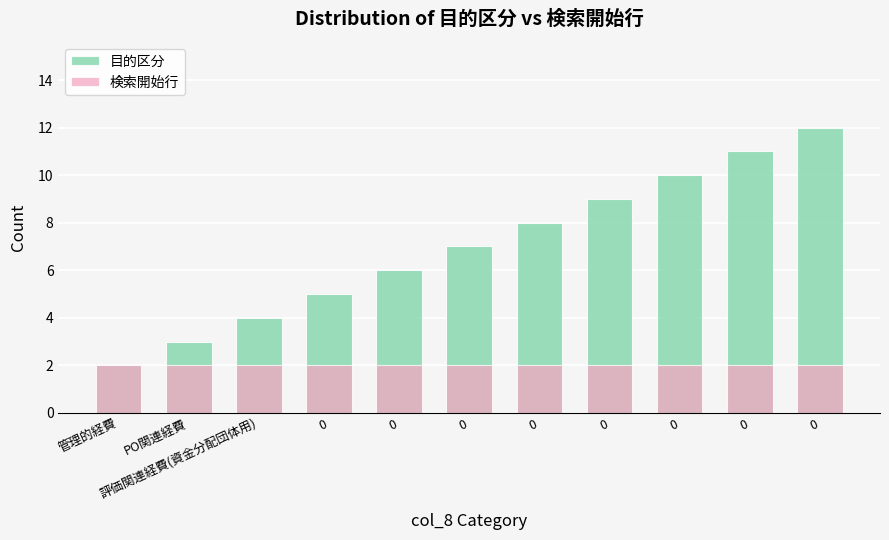

Which series changed the most between 0 and 0?

目的区分